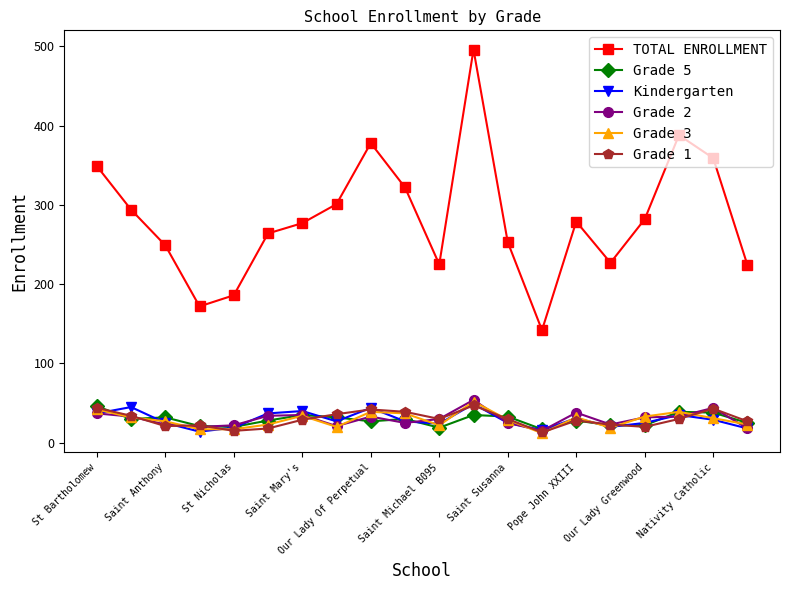

How many data points does each series have?

20